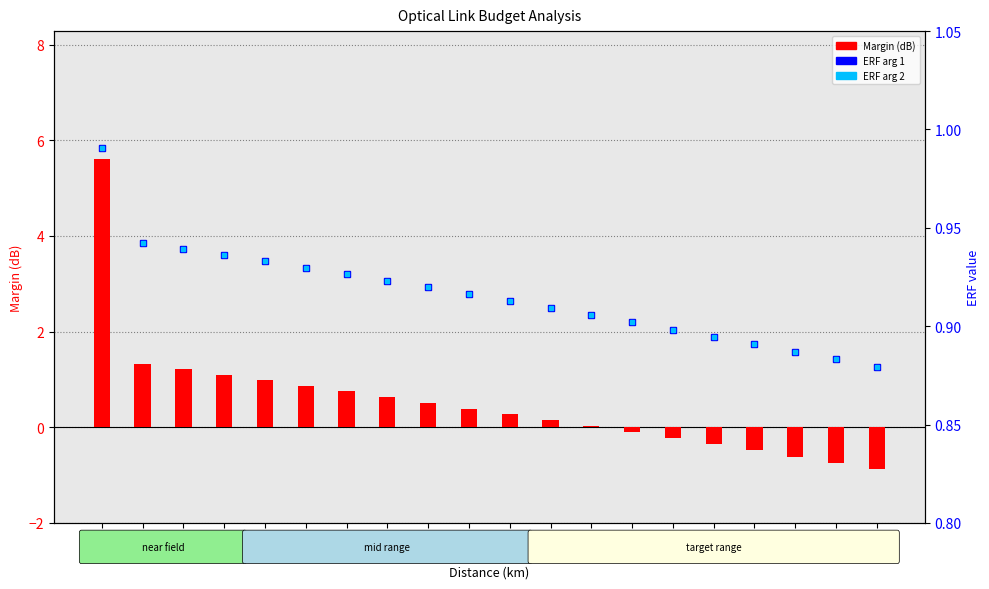

What is the minimum value shown in the chart?

-0.9